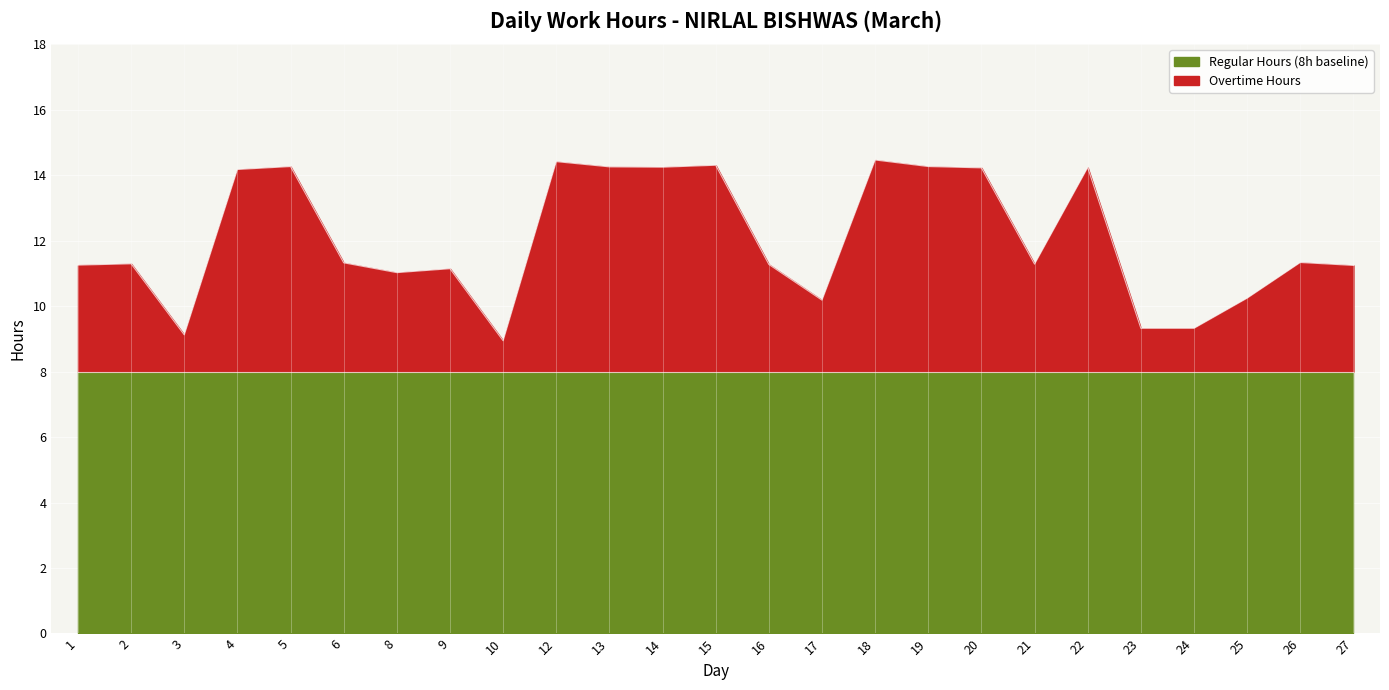

How many points are lower than both their immediate neighbors (excluding endpoints)?

6